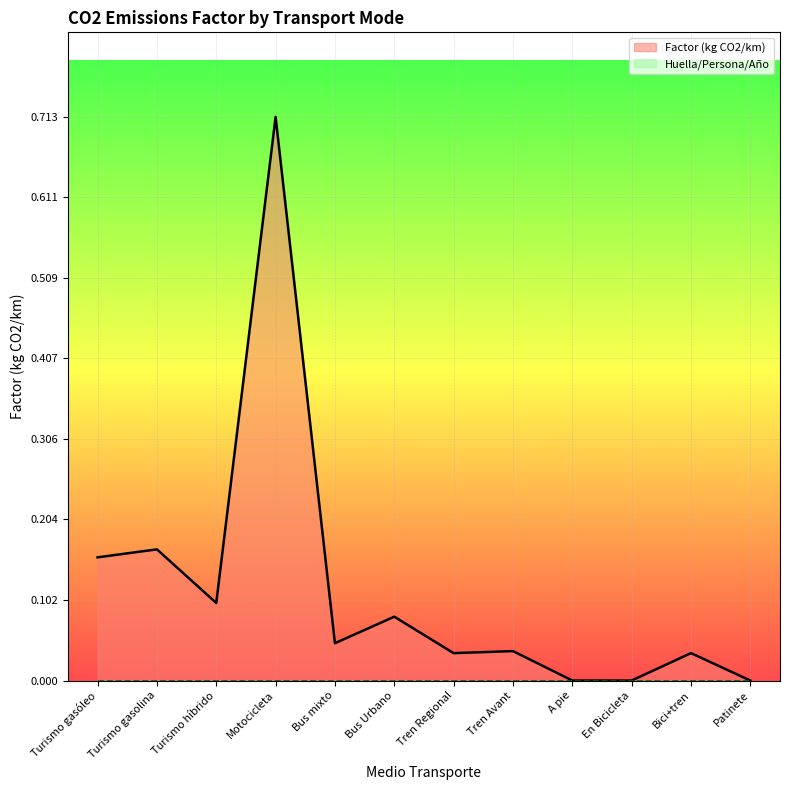

At which label does Huella/Persona/Año reach its peak?

Turismo gasóleo